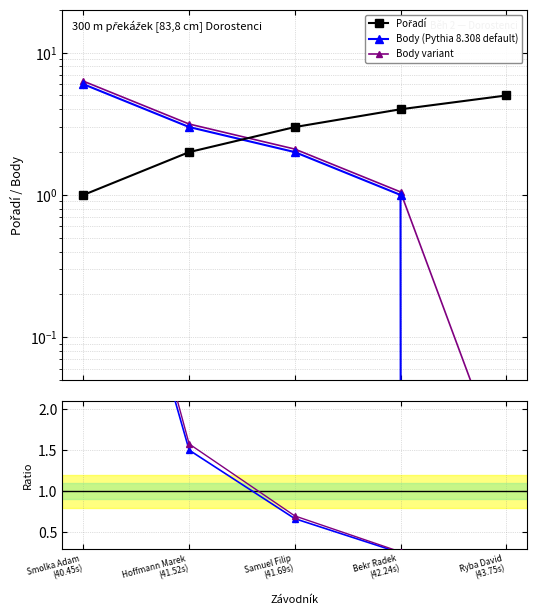

What is the difference between the maximum and minimum values in the Variant series?

6.3